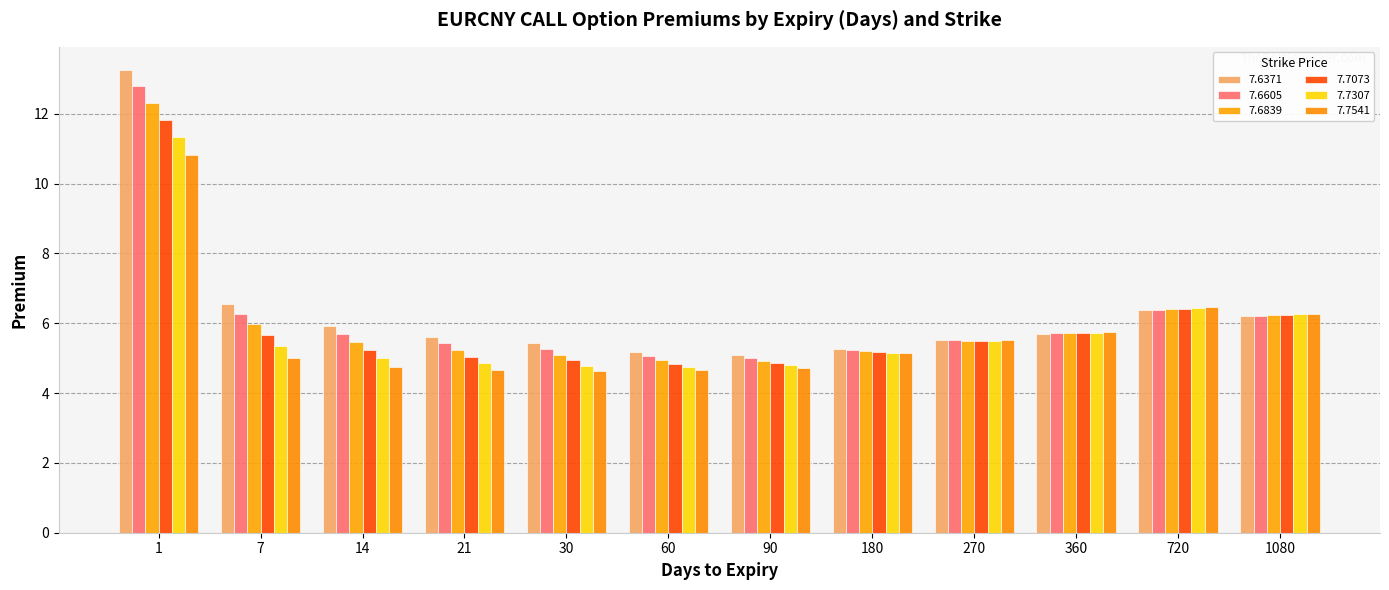

What is the difference between the highest and lowest values at 1?

2.4